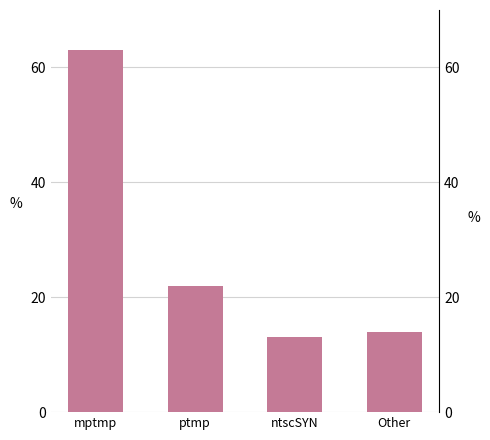

Where is the data nearest to the value 38?

ptmp